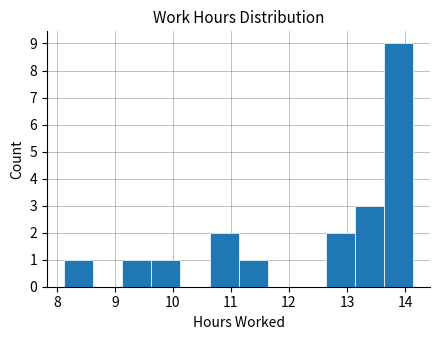

Reading left to right, transcribe this chart: for each bar, give the range it covers on the x-axis and its height. Neither the bar edges nor the heights are printed on the chart, so give them approximately, as read against the axes.

8.13 to 8.63: 1
8.63 to 9.13: 0
9.13 to 9.63: 1
9.63 to 10.13: 1
10.13 to 10.63: 0
10.63 to 11.13: 2
11.13 to 11.63: 1
11.63 to 12.13: 0
12.13 to 12.63: 0
12.63 to 13.13: 2
13.13 to 13.63: 3
13.63 to 14.13: 9